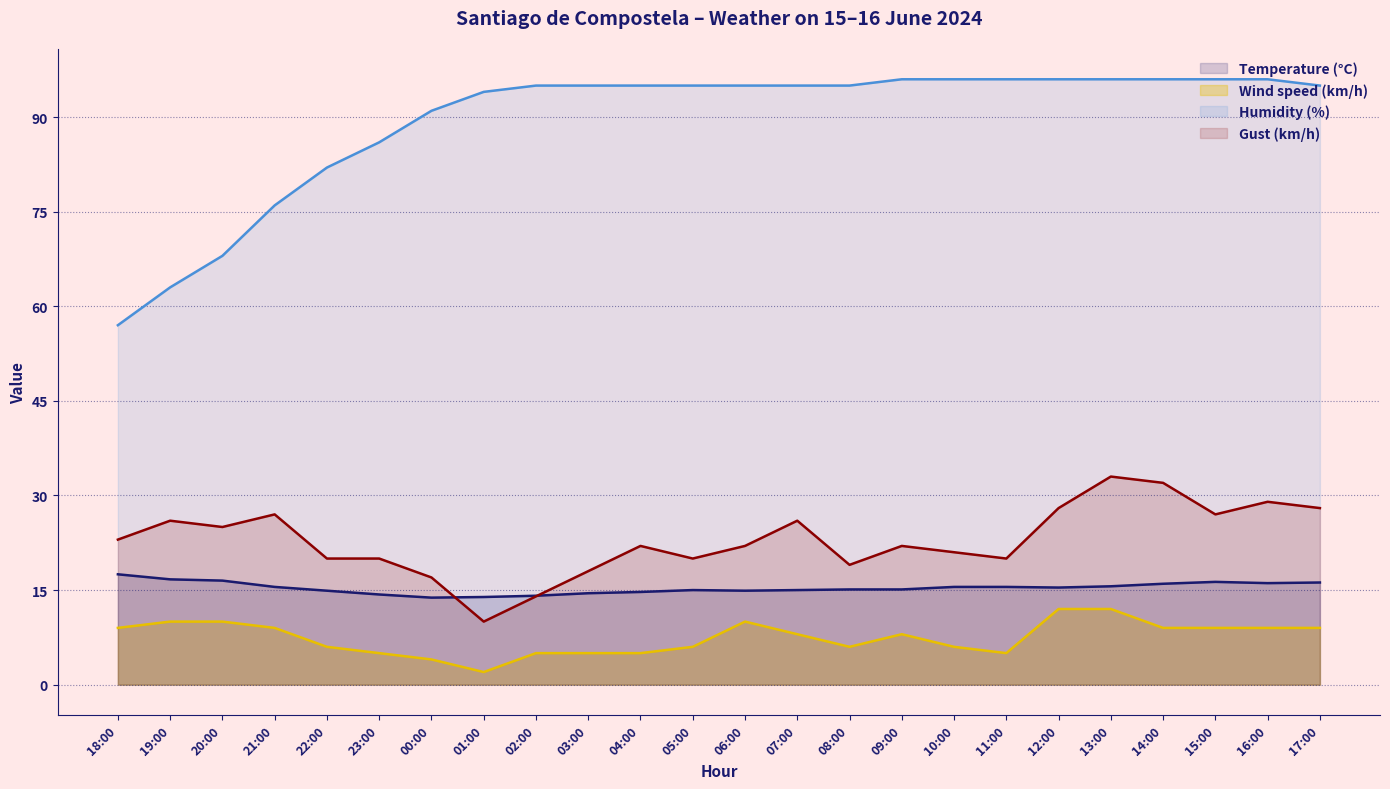

How many lines are shown in the chart?

4